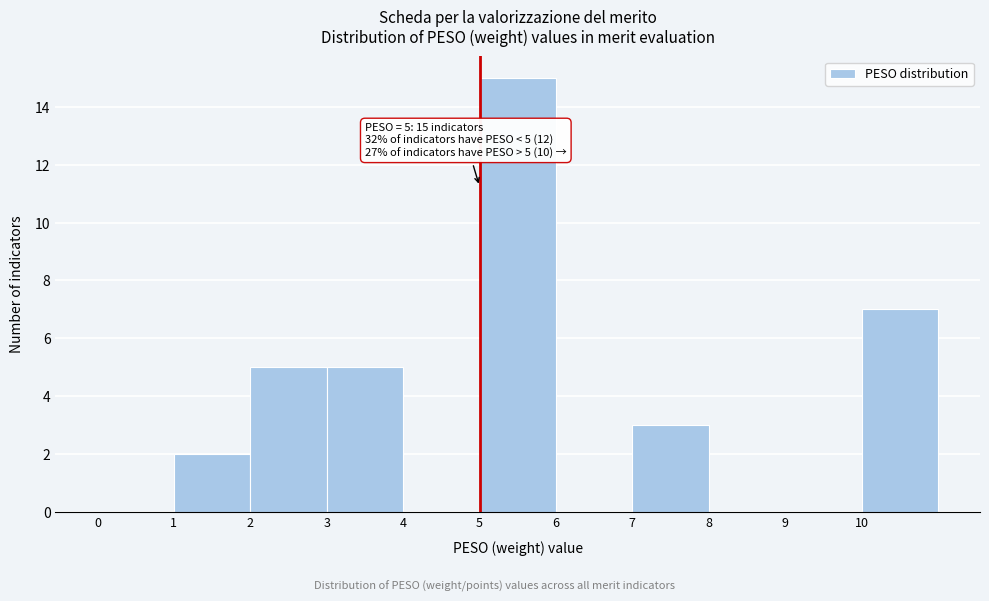

Which range on the x-axis has the tallest bar?

5 to 6